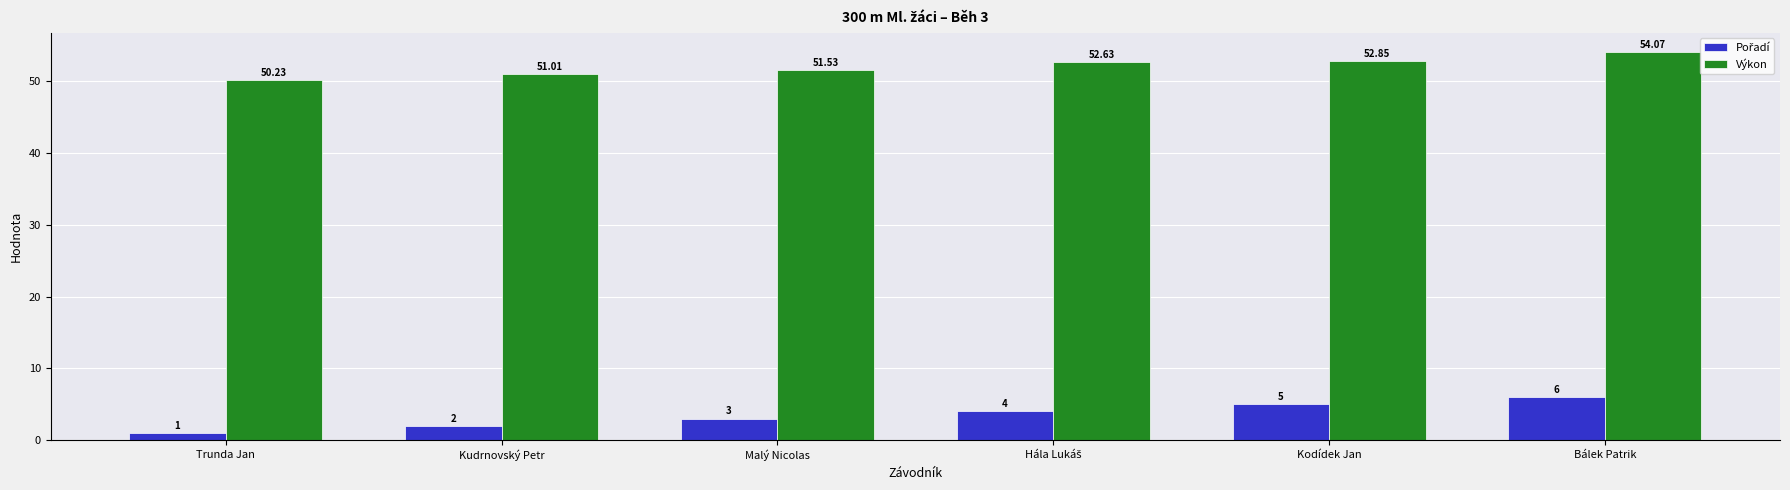

Which series has the largest total across all categories?

Výkon